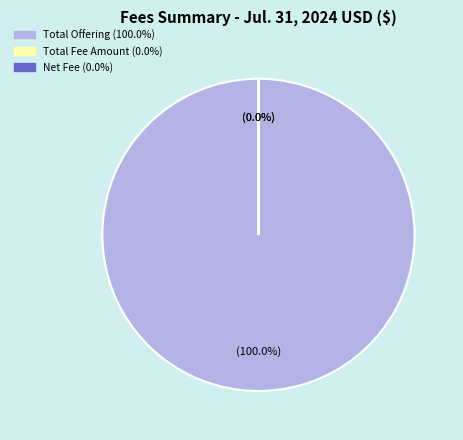

Which slice represents more than half of the pie?

Total Offering